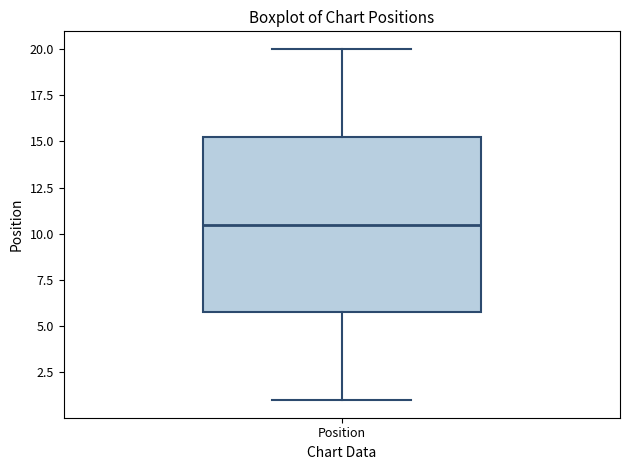

Transcribe this box plot: give where the median line is, the range the box spans, and where the two whiskers end, as read against the y-axis. The values are not printed on the chart, so give them approximately, as read against the axis.

median 10.5, box 6.0 to 15.5, whiskers 1.0 to 20.0